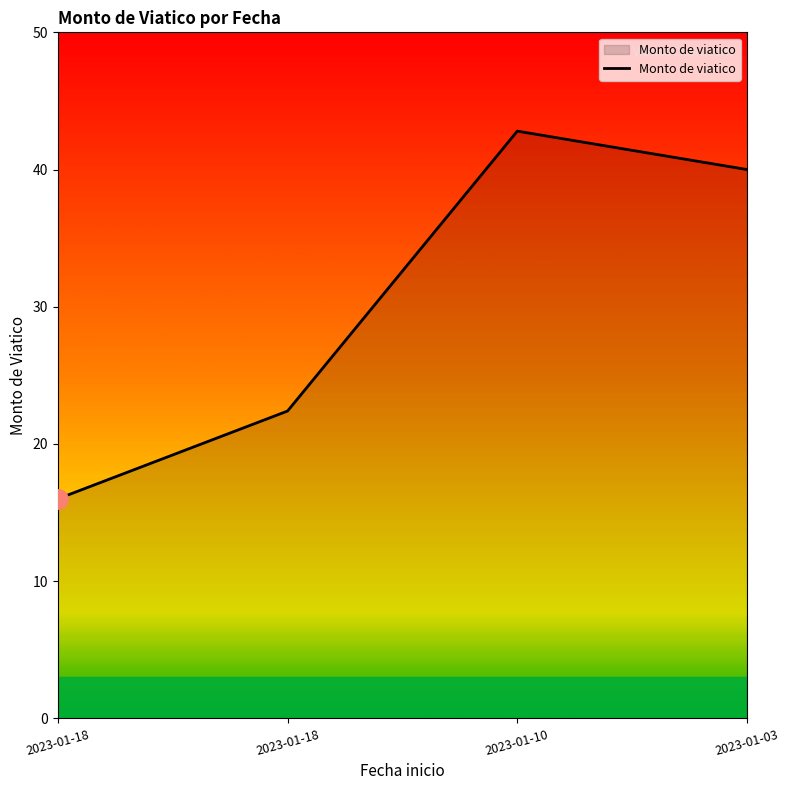

How many values are below 40?

2